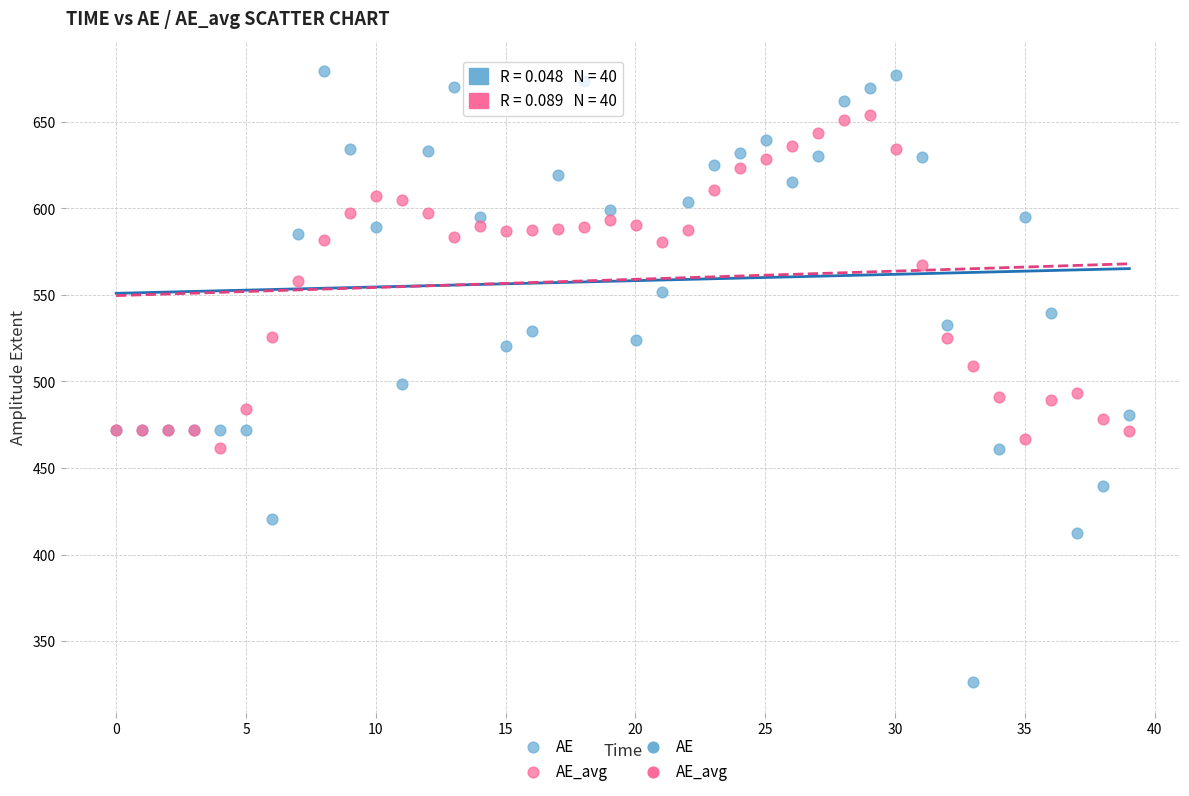

Which series reaches the minimum Y coordinate?

AE